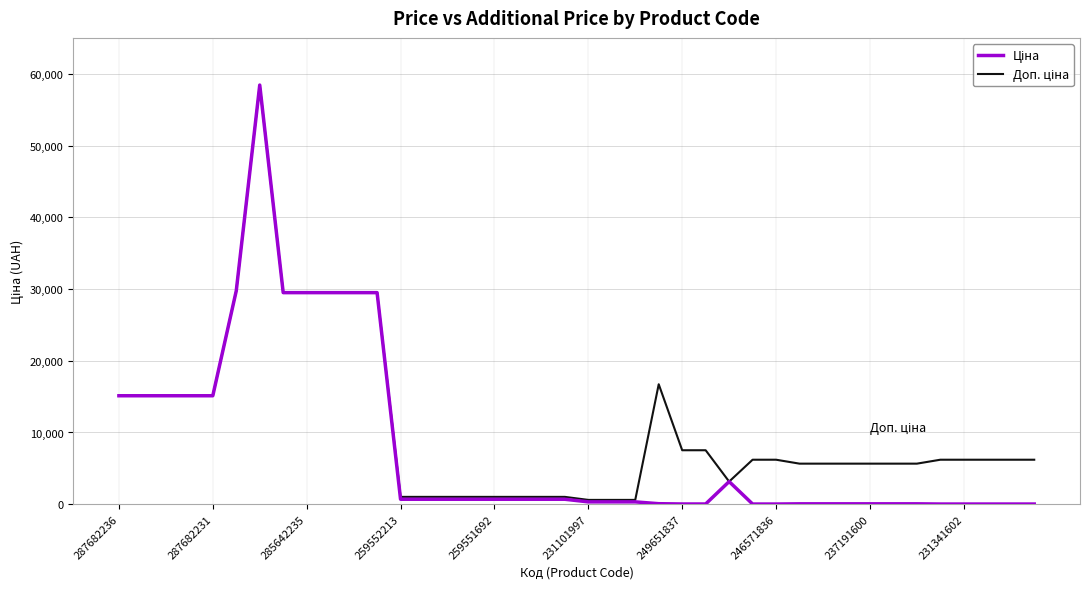

Does the chart display data point markers on the line(s)?

No